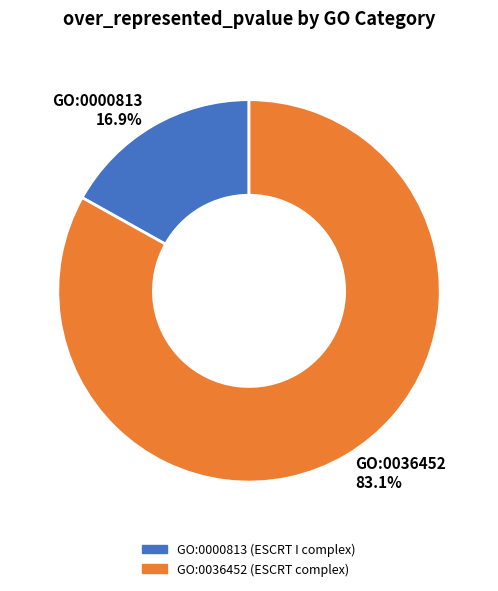

Rank the categories by value from lowest to highest.

GO:0000813, GO:0036452